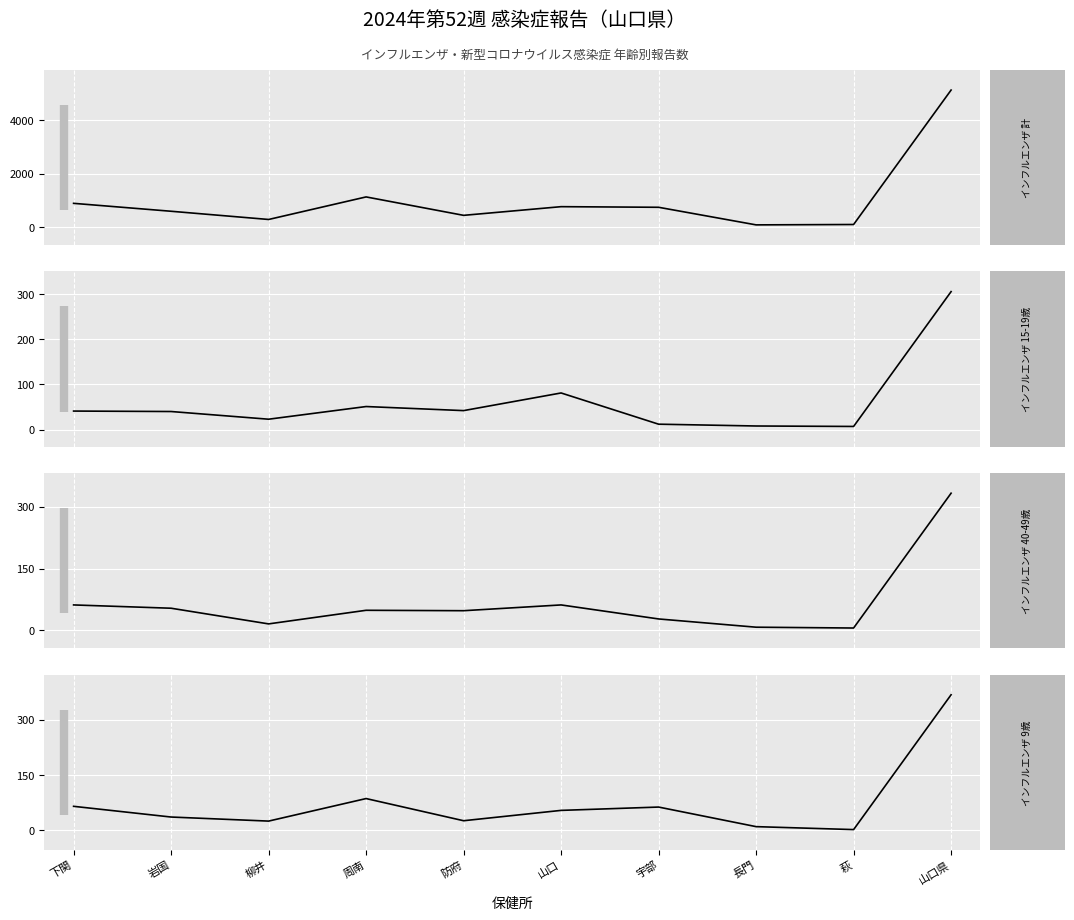

The value of インフルエンザ 計 at 萩 is 197. True or false?

False